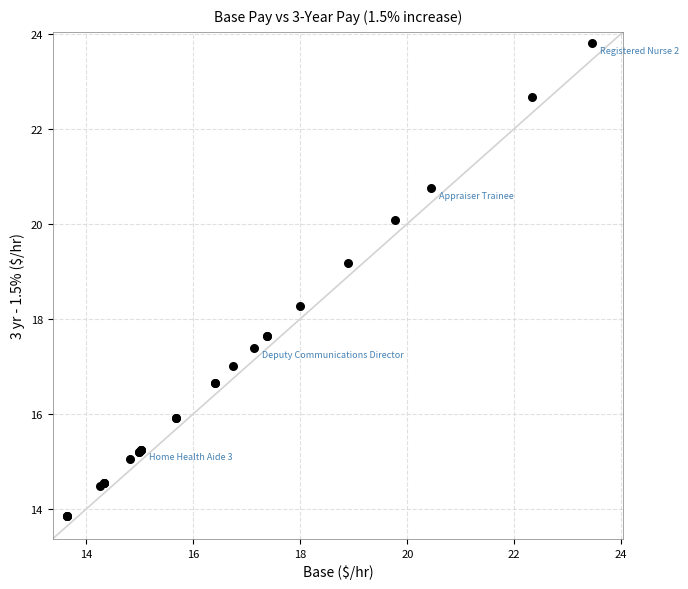

What Y value in the scatter plot is closest to 18?

18.3